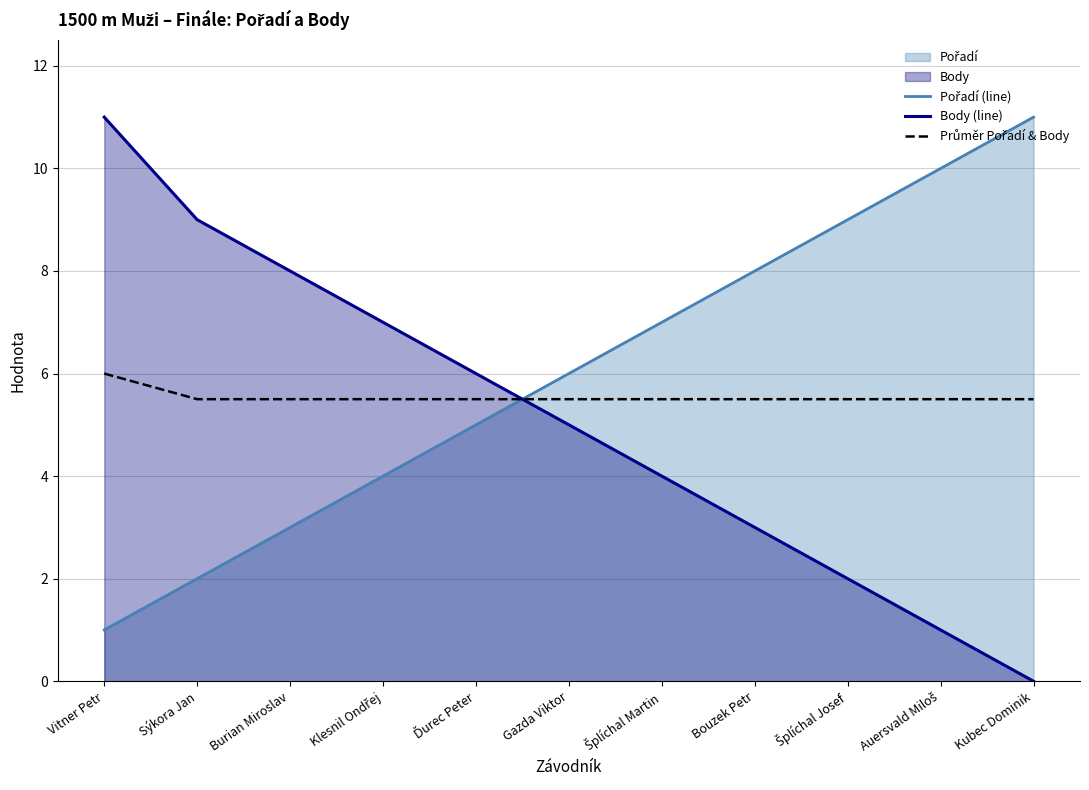

At how many categories does at least one series exceed 10?

2